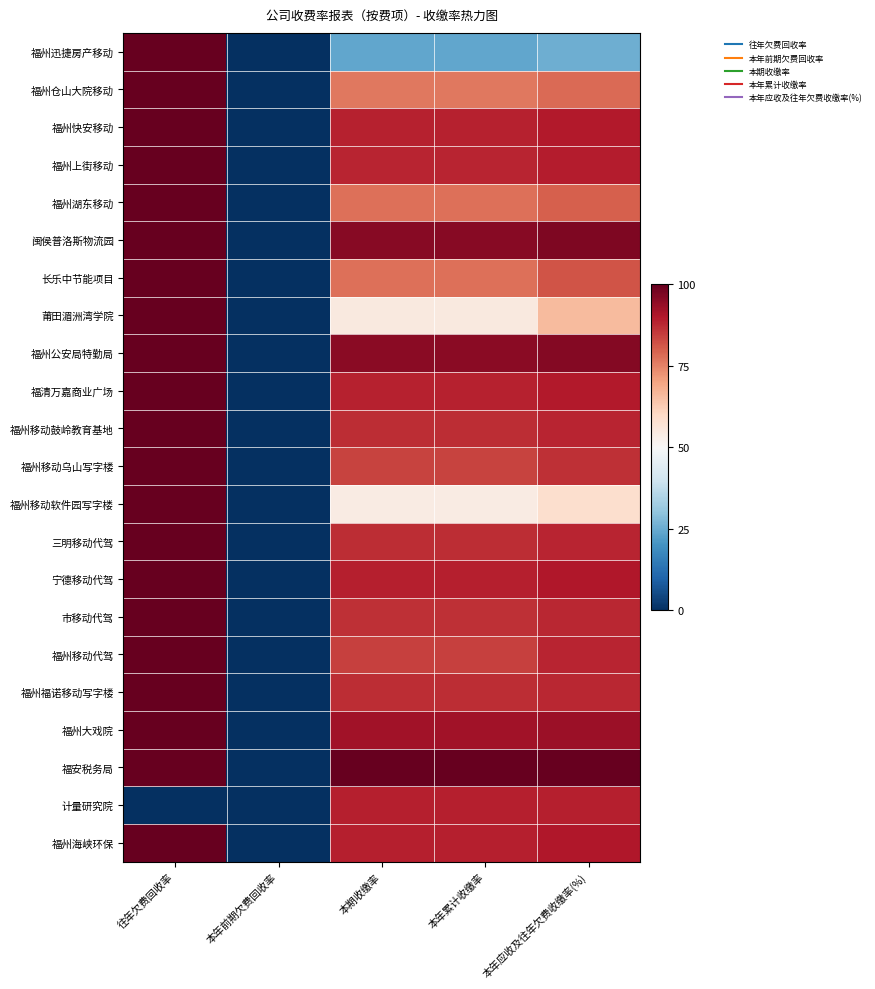

Reading left to right, transcribe all the data shown in this chart.

福州迅捷房产移动: 往年欠费回收率=100.0	本年前期欠费回收率=0.0	本期收缴率=23.8	本年累计收缴率=23.8	本年应收及往年欠费收缴率(%)=25.6
福州仓山大院移动: 往年欠费回收率=100.0	本年前期欠费回收率=0.0	本期收缴率=76.2	本年累计收缴率=76.2	本年应收及往年欠费收缴率(%)=78.5
福州快安移动: 往年欠费回收率=100.0	本年前期欠费回收率=0.0	本期收缴率=88.5	本年累计收缴率=88.5	本年应收及往年欠费收缴率(%)=89.7
福州上街移动: 往年欠费回收率=100.0	本年前期欠费回收率=0.0	本期收缴率=88.0	本年累计收缴率=88.0	本年应收及往年欠费收缴率(%)=89.2
福州湖东移动: 往年欠费回收率=100.0	本年前期欠费回收率=0.0	本期收缴率=77.7	本年累计收缴率=77.7	本年应收及往年欠费收缴率(%)=79.9
闽侯普洛斯物流园: 往年欠费回收率=100.0	本年前期欠费回收率=0.0	本期收缴率=95.6	本年累计收缴率=95.6	本年应收及往年欠费收缴率(%)=96.7
长乐中节能项目: 往年欠费回收率=100.0	本年前期欠费回收率=0.0	本期收缴率=77.4	本年累计收缴率=77.4	本年应收及往年欠费收缴率(%)=81.4
莆田湄洲湾学院: 往年欠费回收率=100.0	本年前期欠费回收率=0.0	本期收缴率=54.8	本年累计收缴率=54.8	本年应收及往年欠费收缴率(%)=65.9
福州公安局特勤局: 往年欠费回收率=100.0	本年前期欠费回收率=0.0	本期收缴率=94.9	本年累计收缴率=94.9	本年应收及往年欠费收缴率(%)=95.7
福清万嘉商业广场: 往年欠费回收率=100.0	本年前期欠费回收率=0.0	本期收缴率=88.6	本年累计收缴率=88.6	本年应收及往年欠费收缴率(%)=89.6
福州移动鼓岭教育基地: 往年欠费回收率=100.0	本年前期欠费回收率=0.0	本期收缴率=87.0	本年累计收缴率=87.0	本年应收及往年欠费收缴率(%)=88.2
福州移动乌山写字楼: 往年欠费回收率=100.0	本年前期欠费回收率=0.0	本期收缴率=84.0	本年累计收缴率=84.0	本年应收及往年欠费收缴率(%)=86.5
福州移动软件园写字楼: 往年欠费回收率=100.0	本年前期欠费回收率=0.0	本期收缴率=54.1	本年累计收缴率=54.1	本年应收及往年欠费收缴率(%)=58.5
三明移动代驾: 往年欠费回收率=100.0	本年前期欠费回收率=0.0	本期收缴率=86.9	本年累计收缴率=86.9	本年应收及往年欠费收缴率(%)=88.2
宁德移动代驾: 往年欠费回收率=100.0	本年前期欠费回收率=0.0	本期收缴率=88.8	本年累计收缴率=88.8	本年应收及往年欠费收缴率(%)=89.9
市移动代驾: 往年欠费回收率=100.0	本年前期欠费回收率=0.0	本期收缴率=86.4	本年累计收缴率=86.4	本年应收及往年欠费收缴率(%)=87.7
福州移动代驾: 往年欠费回收率=100.0	本年前期欠费回收率=0.0	本期收缴率=84.1	本年累计收缴率=84.1	本年应收及往年欠费收缴率(%)=88.0
福州福诺移动写字楼: 往年欠费回收率=100.0	本年前期欠费回收率=0.0	本期收缴率=86.8	本年累计收缴率=86.8	本年应收及往年欠费收缴率(%)=87.8
福州大戏院: 往年欠费回收率=100.0	本年前期欠费回收率=0.0	本期收缴率=92.1	本年累计收缴率=92.1	本年应收及往年欠费收缴率(%)=92.6
福安税务局: 往年欠费回收率=100.0	本年前期欠费回收率=0.0	本期收缴率=100.0	本年累计收缴率=100.0	本年应收及往年欠费收缴率(%)=100.0
计量研究院: 往年欠费回收率=0.0	本年前期欠费回收率=0.0	本期收缴率=88.9	本年累计收缴率=88.9	本年应收及往年欠费收缴率(%)=88.9
福州海峡环保: 往年欠费回收率=100.0	本年前期欠费回收率=0.0	本期收缴率=88.9	本年累计收缴率=88.9	本年应收及往年欠费收缴率(%)=90.0